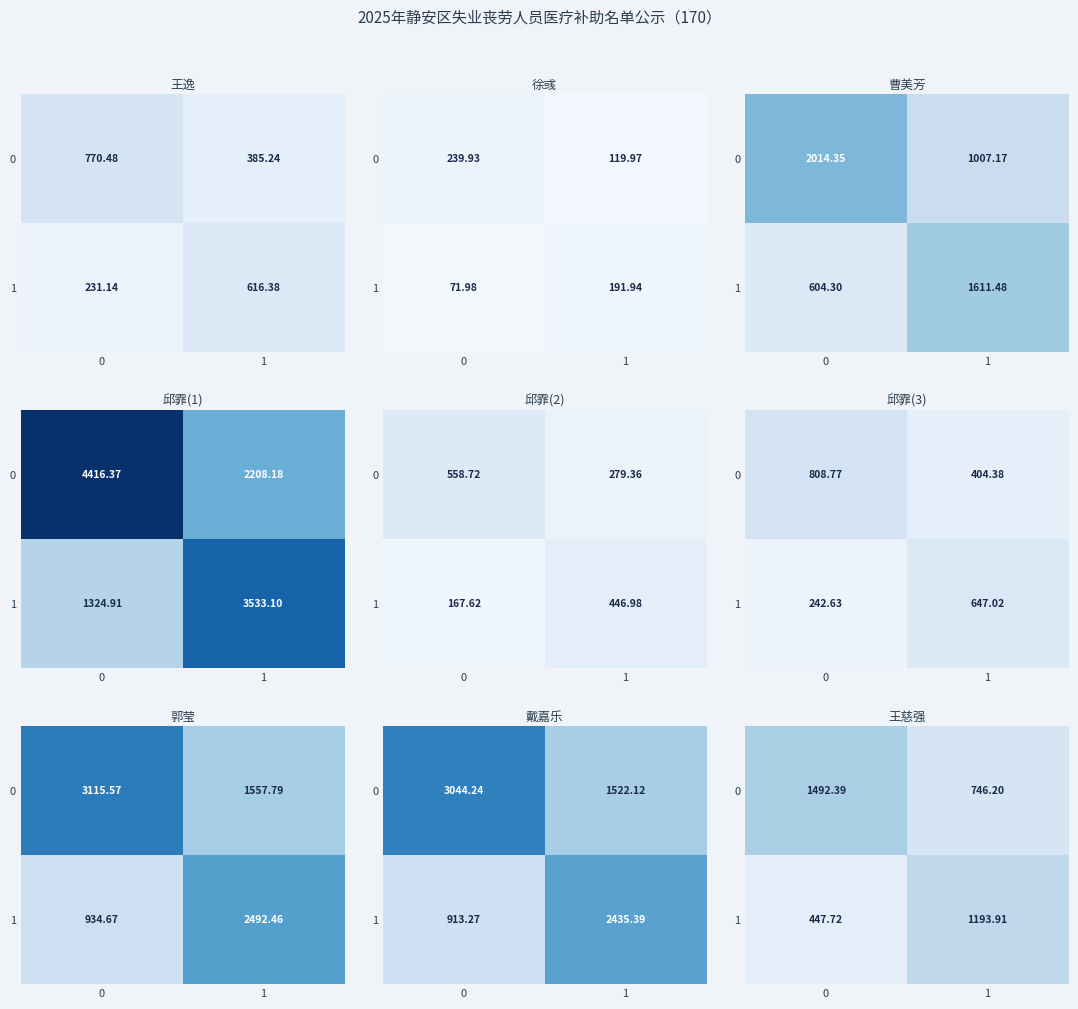

At how many categories does at least one series exceed 765?

2